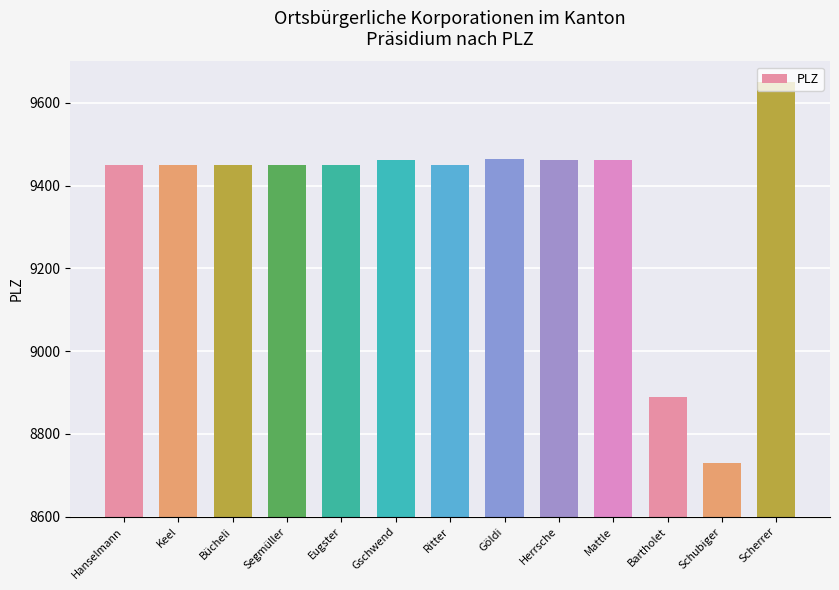

What is the label of the 3rd bar from the right?

Bartholet